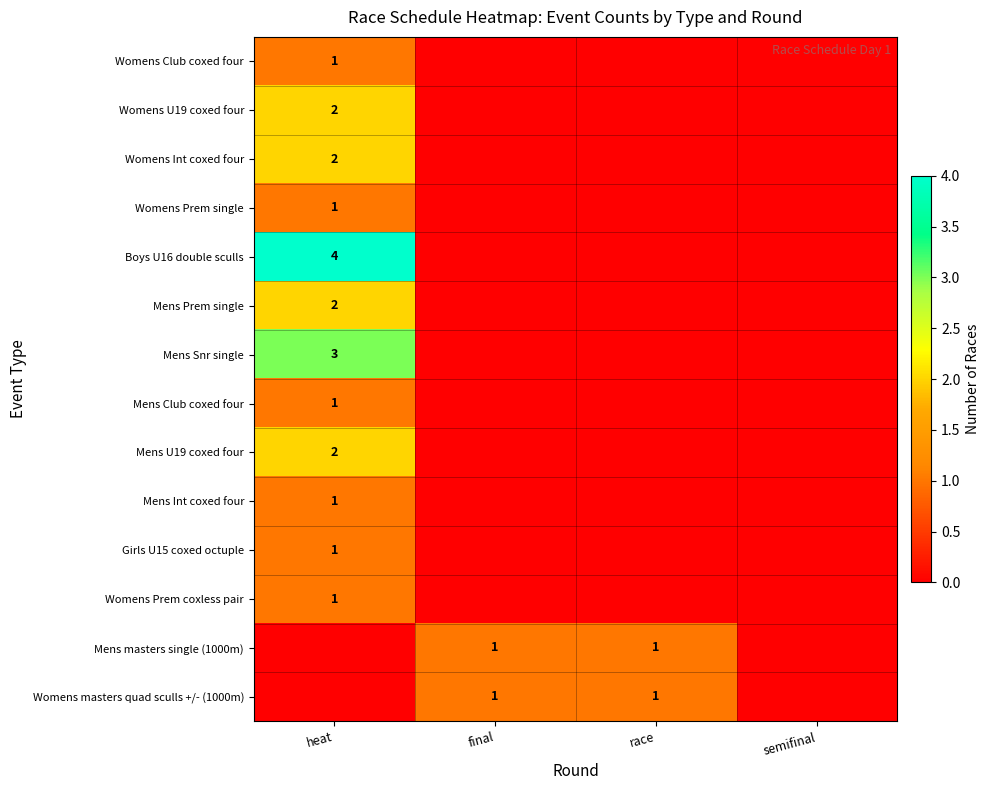

Is it true that Womens Int coxed four equals 1 at heat?

False